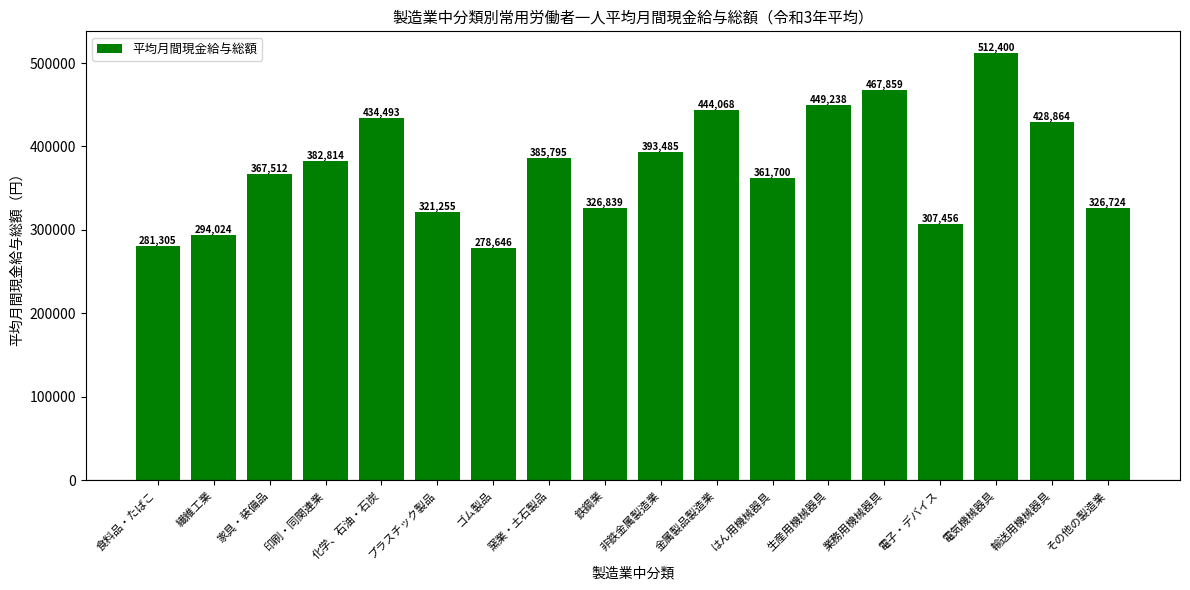

List the labels in order of value, smallest first.

ゴム製品, 食料品・たばこ, 繊維工業, 電子・デバイス, プラスチック製品, その他の製造業, 鉄鋼業, はん用機械器具, 家具・装備品, 印刷・同関連業, 窯業・土石製品, 非鉄金属製造業, 輸送用機械器具, 化学、石油・石炭, 金属製品製造業, 生産用機械器具, 業務用機械器具, 電気機械器具